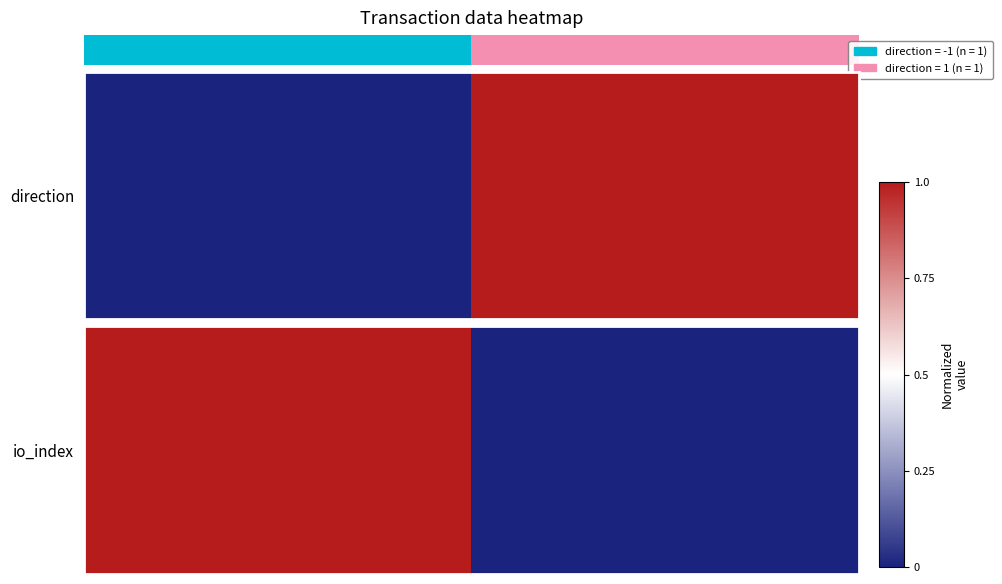

The chart shows a value of 1 at 0. True or false?

False